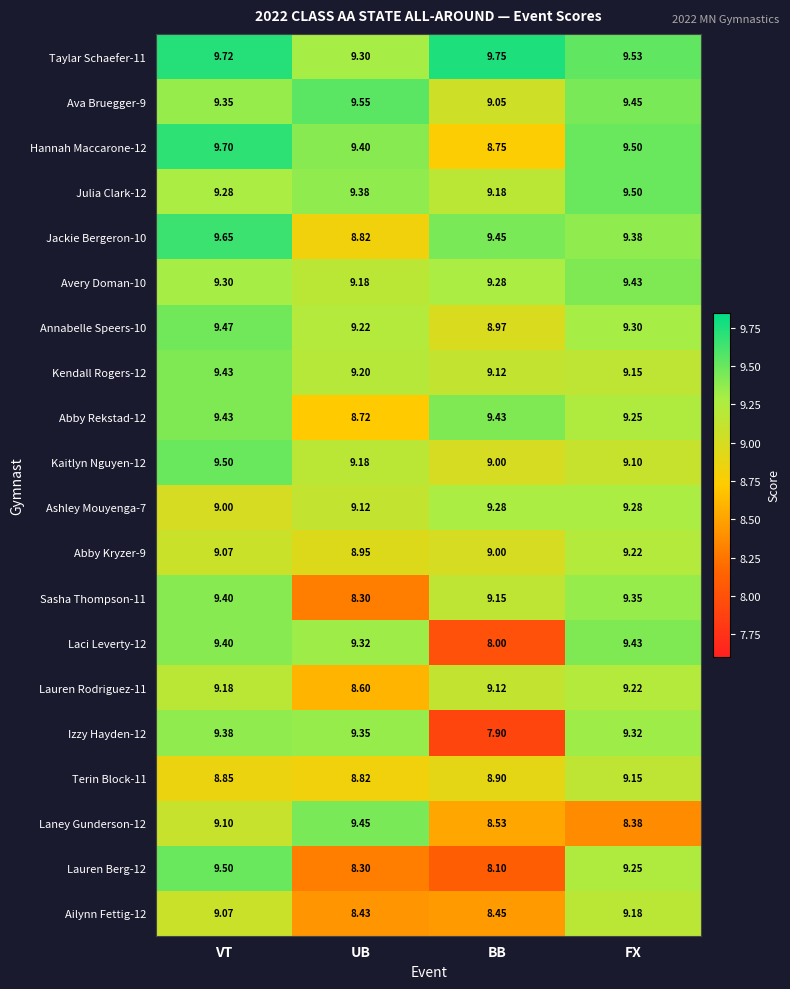

List the labels in order of Izzy Hayden-12 value, smallest first.

BB, FX, UB, VT